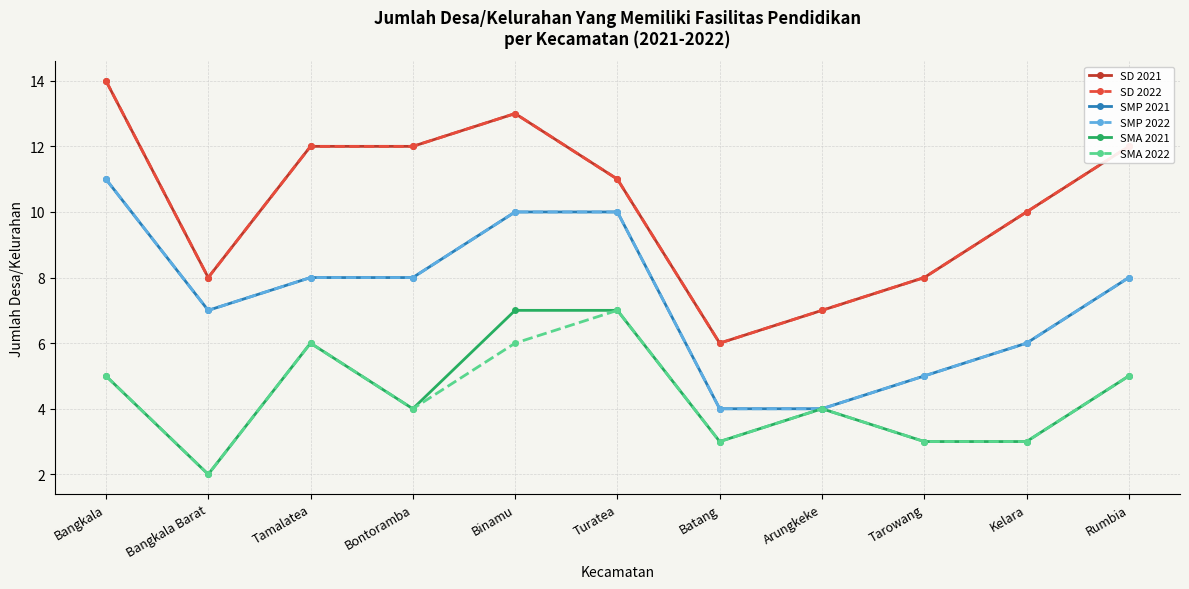

Which series has the largest total across all categories?

SD 2021